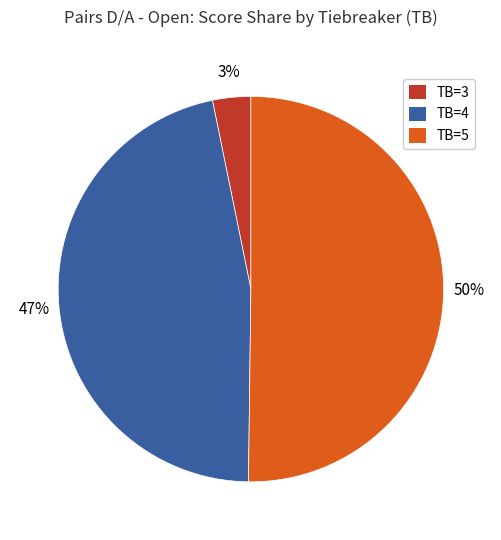

To the nearest percent, what is the average slice percentage?

33%